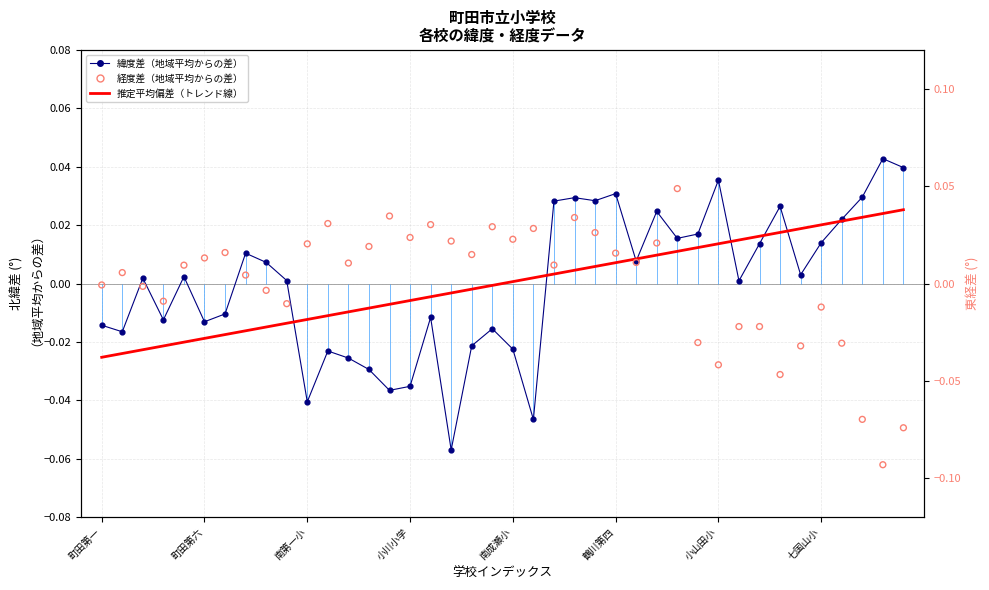

At which category is the sum across all series the highest?

28